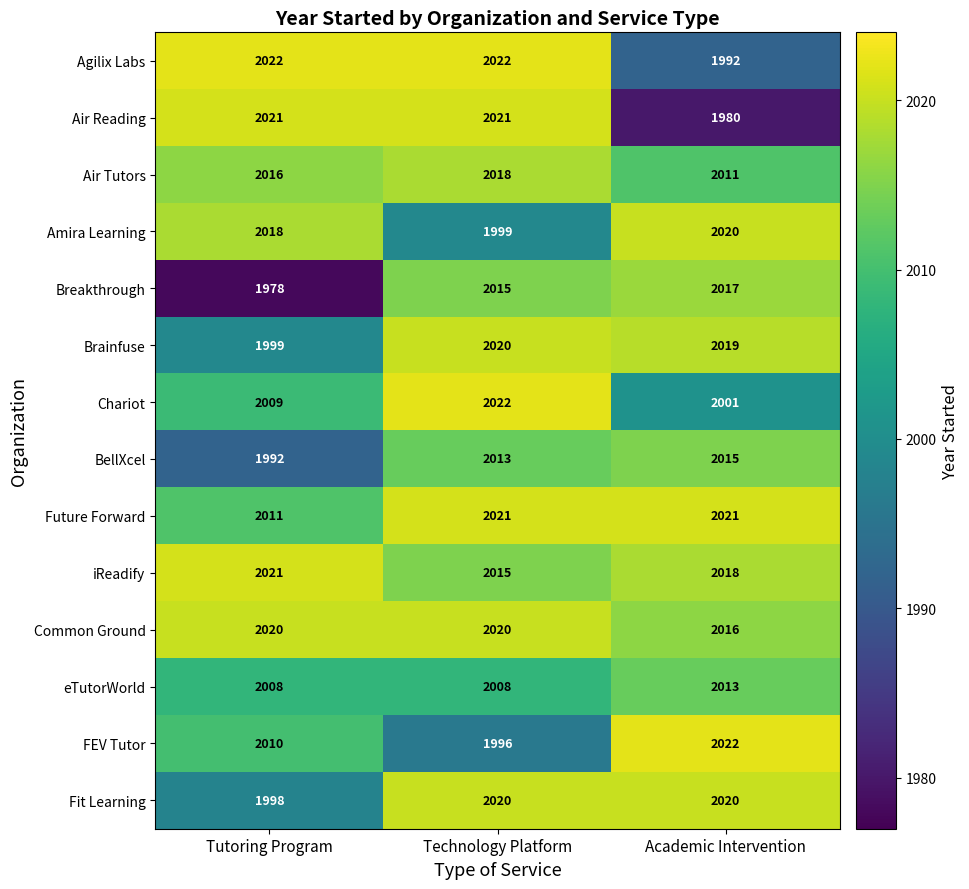

The Brainfuse series shows 2020 at Technology Platform. True or false?

True